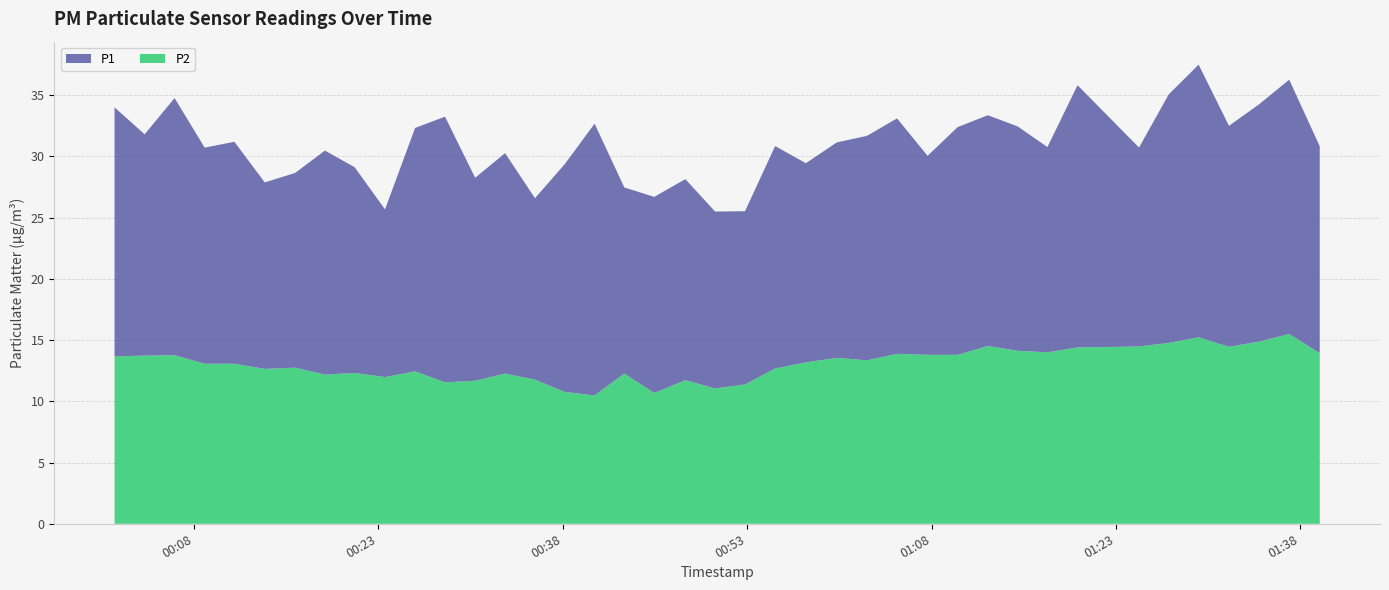

Reading right to left, what are all the values shown in this chart?

P1: 2022-08-19T01:39:34=16.9	2022-08-19T01:37:05=20.8	2022-08-19T01:34:38=19.4	2022-08-19T01:32:11=18.1	2022-08-19T01:29:43=22.3	2022-08-19T01:27:17=20.3	2022-08-19T01:24:52=16.2	2022-08-19T01:19:52=21.4	2022-08-19T01:17:25=16.8	2022-08-19T01:14:59=18.3	2022-08-19T01:12:34=18.9	2022-08-19T01:10:07=18.6	2022-08-19T01:07:40=16.2	2022-08-19T01:05:11=19.2	2022-08-19T01:02:44=18.3	2022-08-19T01:00:17=17.6	2022-08-19T00:57:46=16.3	2022-08-19T00:55:16=18.2	2022-08-19T00:52:49=14.2	2022-08-19T00:50:23=14.4	2022-08-19T00:47:58=16.4	2022-08-19T00:45:26=16.0	2022-08-19T00:43:00=15.2	2022-08-19T00:40:35=22.2	2022-08-19T00:38:09=18.6	2022-08-19T00:35:44=14.8	2022-08-19T00:33:18=18.0	2022-08-19T00:30:52=16.6	2022-08-19T00:28:25=21.7	2022-08-19T00:25:59=19.9	2022-08-19T00:23:32=13.7	2022-08-19T00:21:04=16.8	2022-08-19T00:18:39=18.3	2022-08-19T00:16:13=15.9	2022-08-19T00:13:45=15.2	2022-08-19T00:11:17=18.1	2022-08-19T00:08:52=17.6	2022-08-19T00:06:25=21.0	2022-08-19T00:03:59=18.1	2022-08-19T00:01:32=20.3
P2: 2022-08-19T01:39:34=13.9	2022-08-19T01:37:05=15.5	2022-08-19T01:34:38=14.9	2022-08-19T01:32:11=14.4	2022-08-19T01:29:43=15.2	2022-08-19T01:27:17=14.8	2022-08-19T01:24:52=14.5	2022-08-19T01:19:52=14.4	2022-08-19T01:17:25=14.0	2022-08-19T01:14:59=14.1	2022-08-19T01:12:34=14.5	2022-08-19T01:10:07=13.8	2022-08-19T01:07:40=13.8	2022-08-19T01:05:11=13.9	2022-08-19T01:02:44=13.3	2022-08-19T01:00:17=13.6	2022-08-19T00:57:46=13.2	2022-08-19T00:55:16=12.7	2022-08-19T00:52:49=11.4	2022-08-19T00:50:23=11.1	2022-08-19T00:47:58=11.7	2022-08-19T00:45:26=10.7	2022-08-19T00:43:00=12.3	2022-08-19T00:40:35=10.5	2022-08-19T00:38:09=10.8	2022-08-19T00:35:44=11.8	2022-08-19T00:33:18=12.3	2022-08-19T00:30:52=11.7	2022-08-19T00:28:25=11.6	2022-08-19T00:25:59=12.4	2022-08-19T00:23:32=12.0	2022-08-19T00:21:04=12.3	2022-08-19T00:18:39=12.2	2022-08-19T00:16:13=12.8	2022-08-19T00:13:45=12.7	2022-08-19T00:11:17=13.1	2022-08-19T00:08:52=13.1	2022-08-19T00:06:25=13.8	2022-08-19T00:03:59=13.7	2022-08-19T00:01:32=13.7